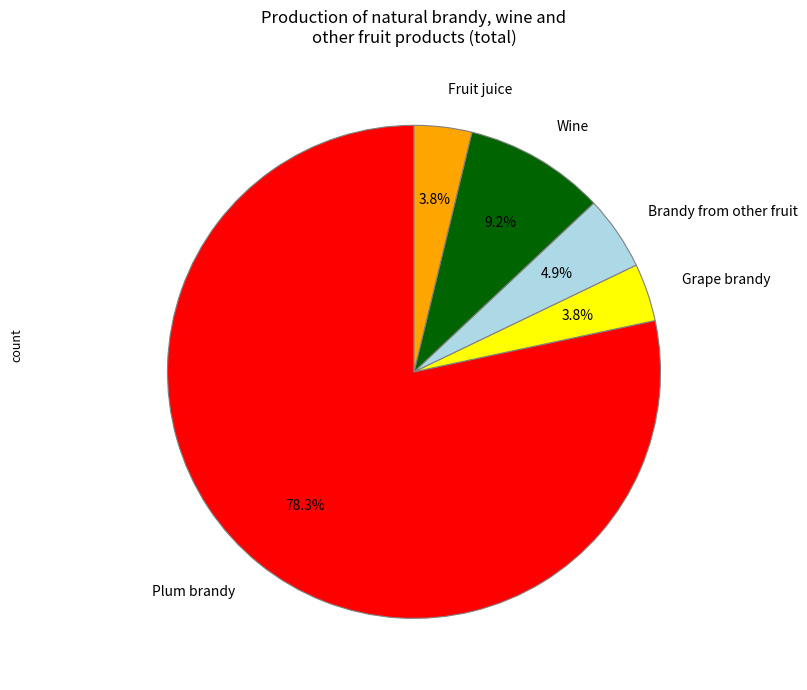

How many segments does this pie chart have?

5